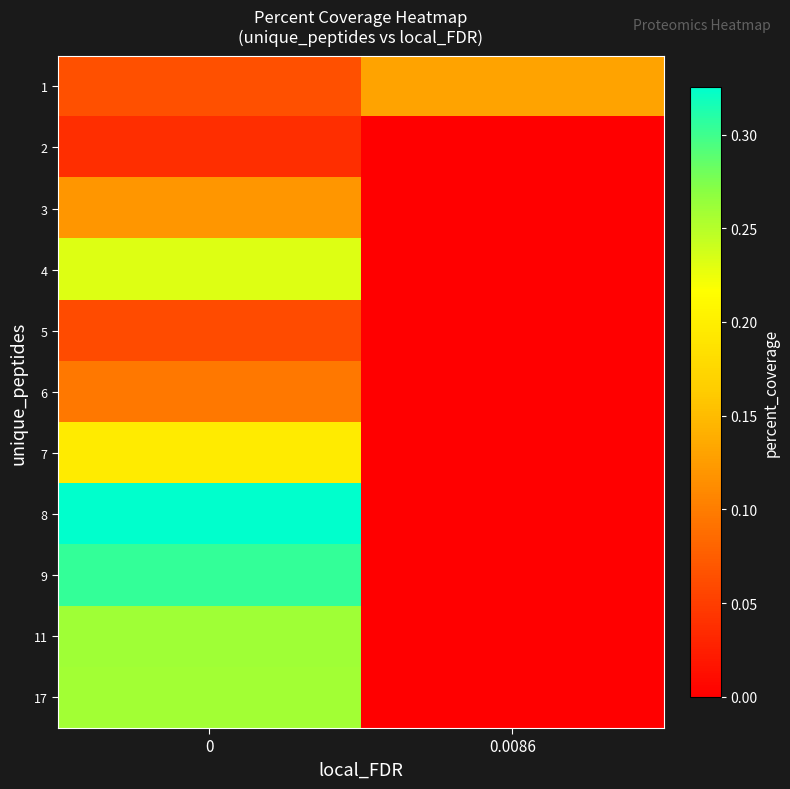

Reading right to left, what are all the values shown in this chart?

1: 0.0086=0.1	0=0.1
2: 0.0086=0.0	0=0.0
3: 0.0086=0.0	0=0.1
4: 0.0086=0.0	0=0.2
5: 0.0086=0.0	0=0.1
6: 0.0086=0.0	0=0.1
7: 0.0086=0.0	0=0.2
8: 0.0086=0.0	0=0.3
9: 0.0086=0.0	0=0.3
11: 0.0086=0.0	0=0.3
17: 0.0086=0.0	0=0.3